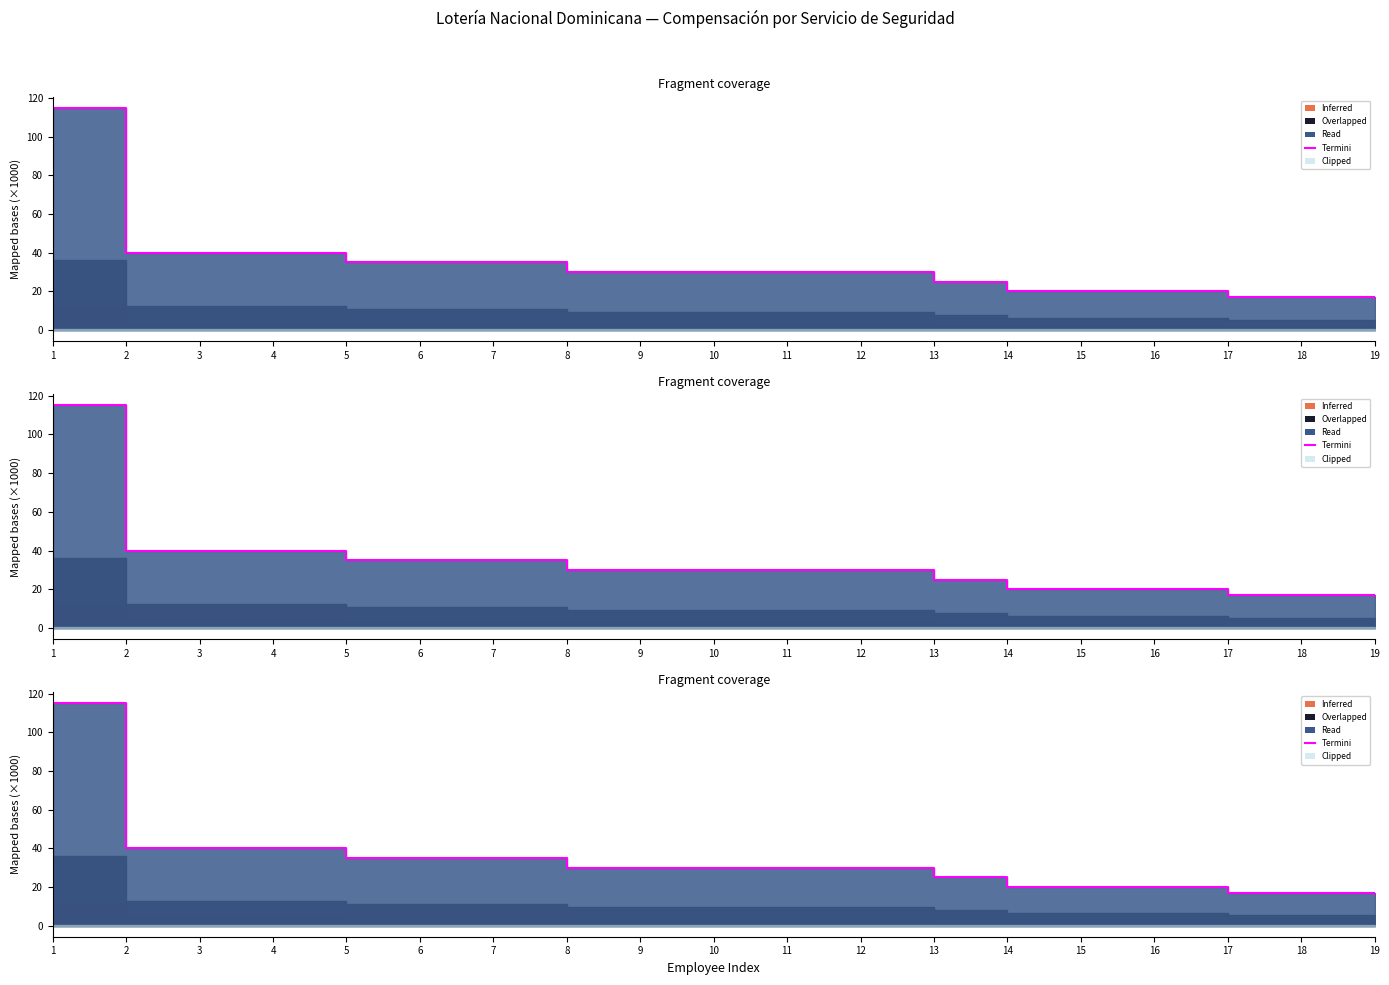

What is the difference between the maximum and minimum values?

99